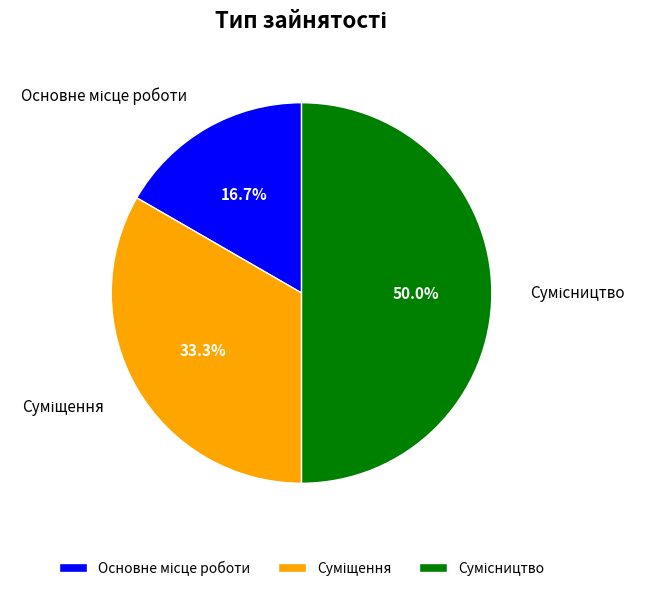

Between Суміщення and Основне місце роботи, which is larger?

Суміщення